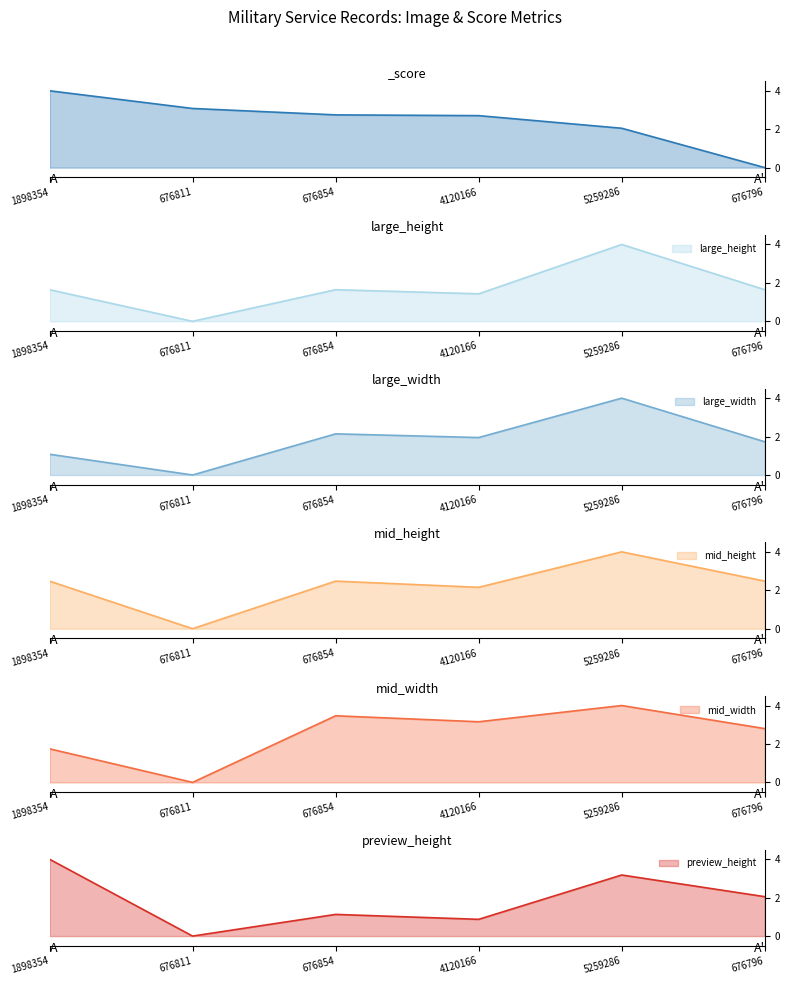

What is the total value across all series at 5259286?

21.2